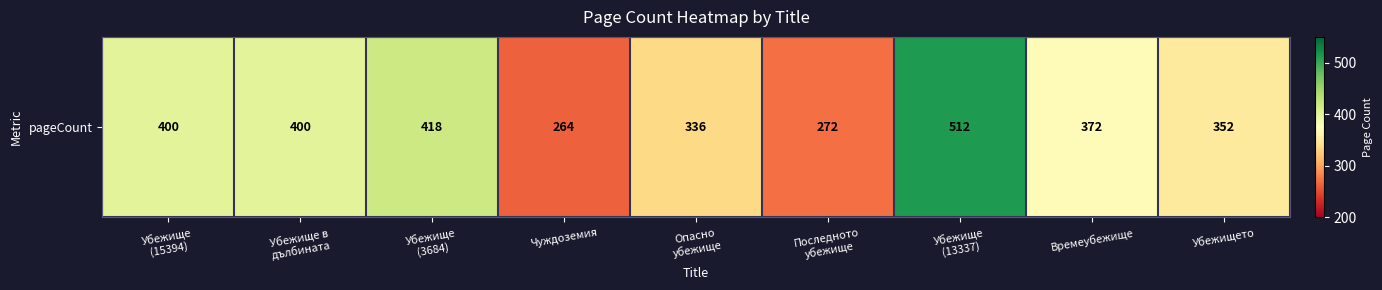

List the labels in order of value, smallest first.

Чуждоземия, Последното
убежище, Опасно
убежище, Убежището, Времеубежище, Убежище
(15394), Убежище в
дълбината, Убежище
(3684), Убежище
(13337)